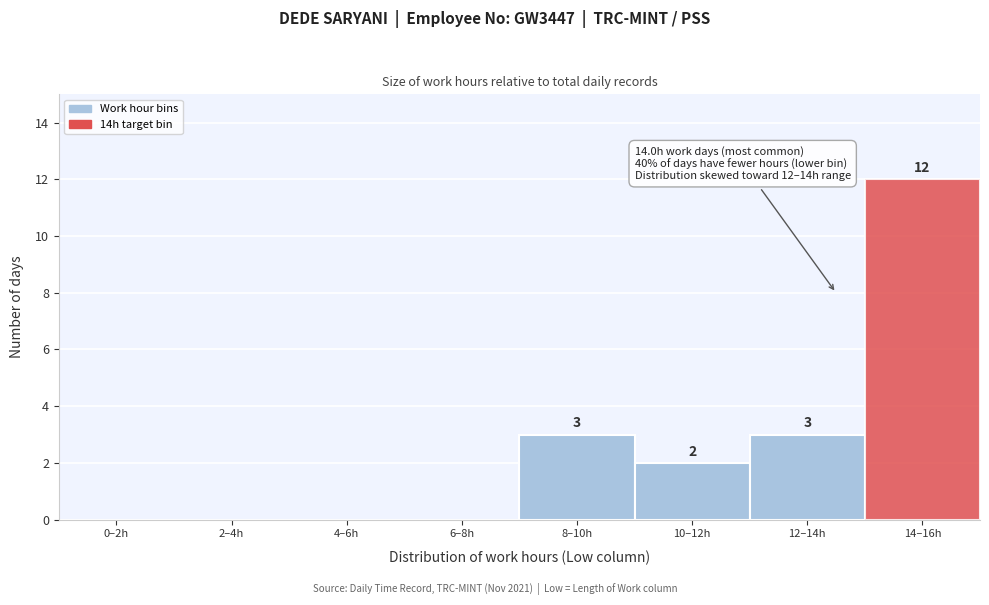

Reading left to right, transcribe all the data shown in this chart.

0–2h=0	2–4h=0	4–6h=0	6–8h=0	8–10h=3	10–12h=2	12–14h=3	14–16h=12